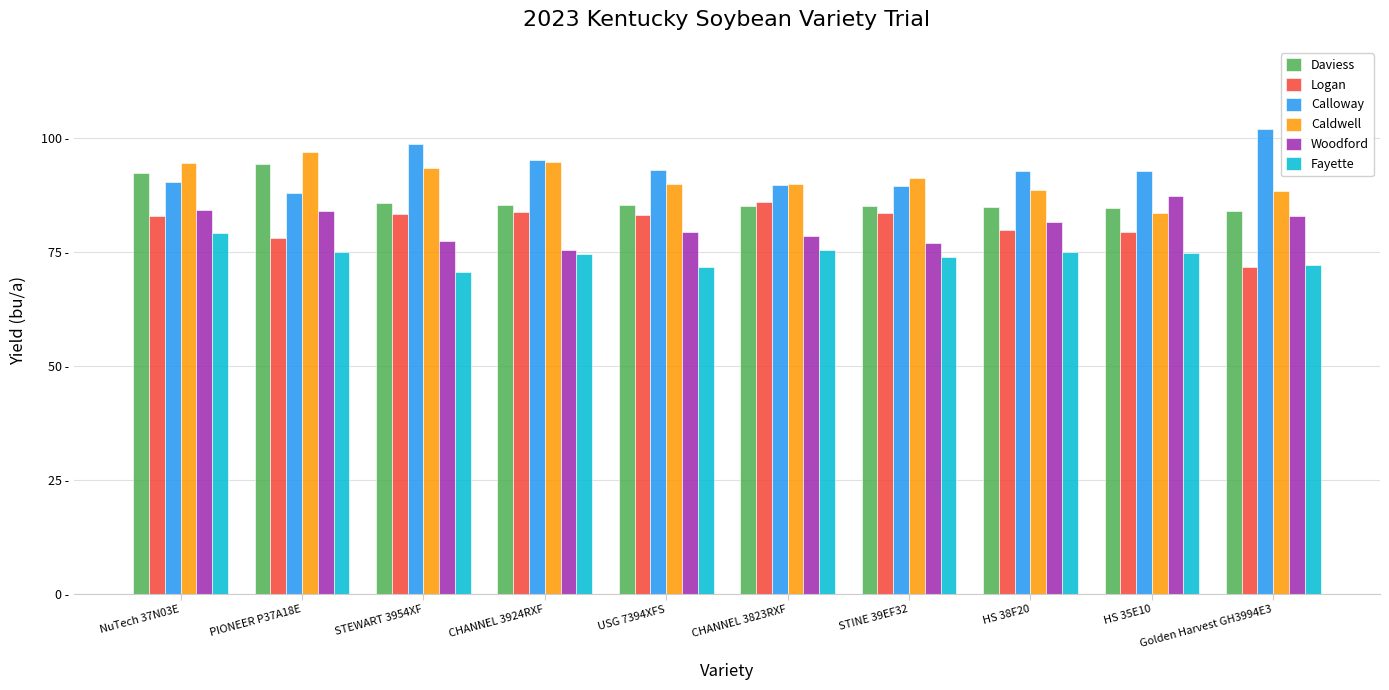

At how many categories does at least one series exceed 85?

10